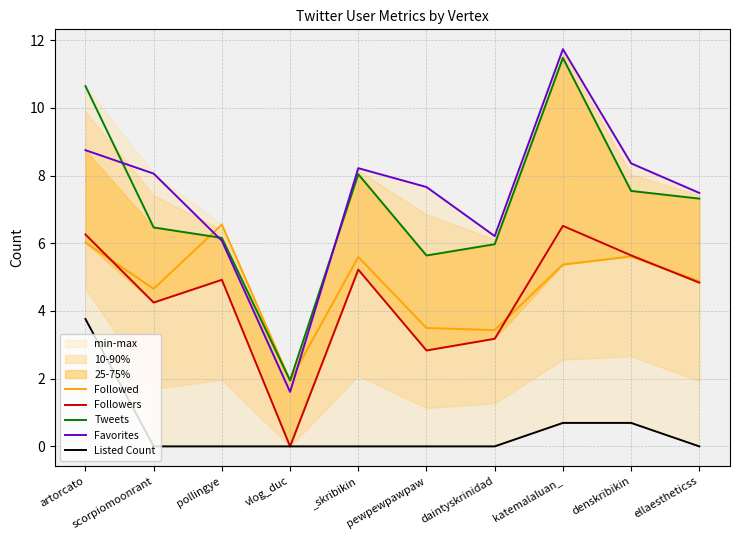

Reading left to right, transcribe all the data shown in this chart.

Followed: artorcato=6.0	scorpiomoonrant=4.7	pollingye=6.6	vlog_duc=1.9	_skribikin=5.6	pewpewpawpaw=3.5	daintyskrinidad=3.4	katemalaluan_=5.4	denskribikin=5.6	ellaestheticss=4.9
Followers: artorcato=6.3	scorpiomoonrant=4.2	pollingye=4.9	vlog_duc=0.0	_skribikin=5.2	pewpewpawpaw=2.8	daintyskrinidad=3.2	katemalaluan_=6.5	denskribikin=5.6	ellaestheticss=4.8
Tweets: artorcato=10.6	scorpiomoonrant=6.5	pollingye=6.2	vlog_duc=1.9	_skribikin=8.0	pewpewpawpaw=5.6	daintyskrinidad=6.0	katemalaluan_=11.5	denskribikin=7.5	ellaestheticss=7.3
Favorites: artorcato=8.7	scorpiomoonrant=8.1	pollingye=6.1	vlog_duc=1.6	_skribikin=8.2	pewpewpawpaw=7.7	daintyskrinidad=6.2	katemalaluan_=11.7	denskribikin=8.4	ellaestheticss=7.5
Listed Count: artorcato=3.8	scorpiomoonrant=0.0	pollingye=0.0	vlog_duc=0.0	_skribikin=0.0	pewpewpawpaw=0.0	daintyskrinidad=0.0	katemalaluan_=0.7	denskribikin=0.7	ellaestheticss=0.0